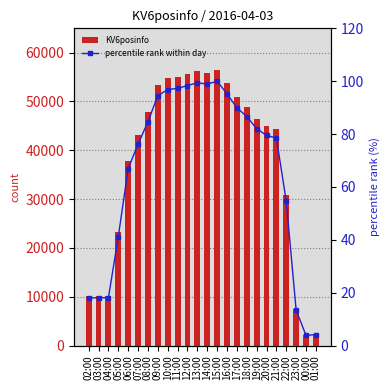

At 22:00, list the series in order from largest to smallest.

KV6posinfo, percentile rank within day